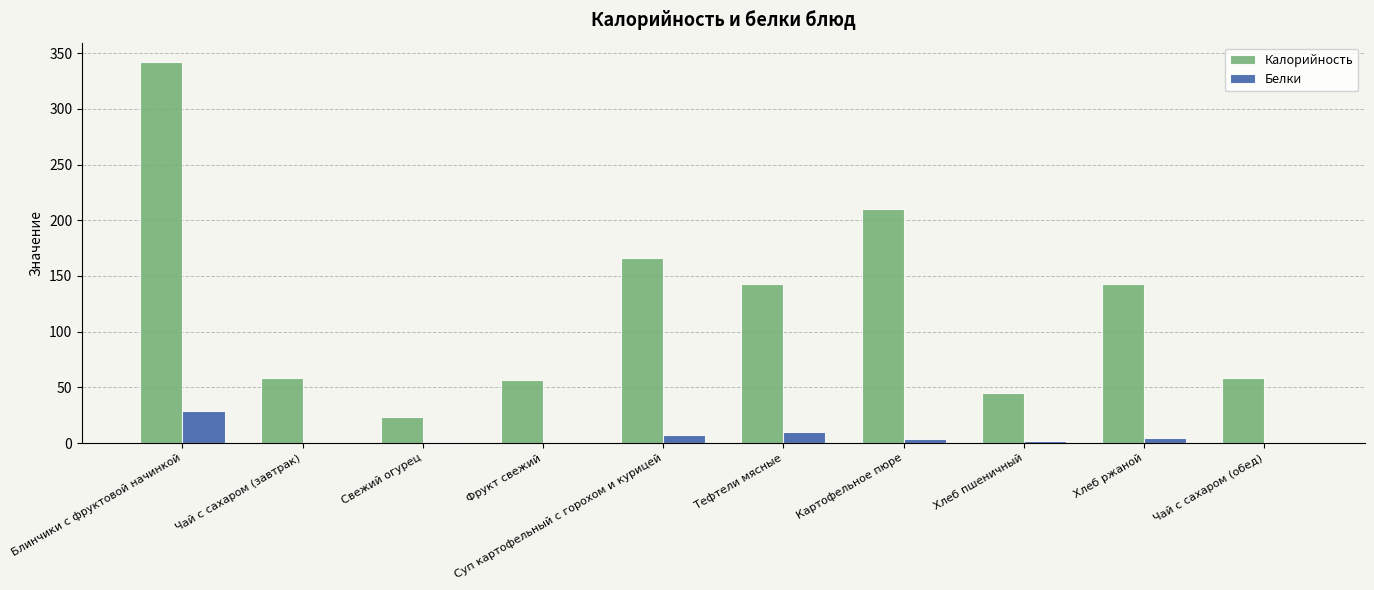

What is the sum of the Белки values at Чай с сахаром (завтрак) and Фрукт свежий?

0.7